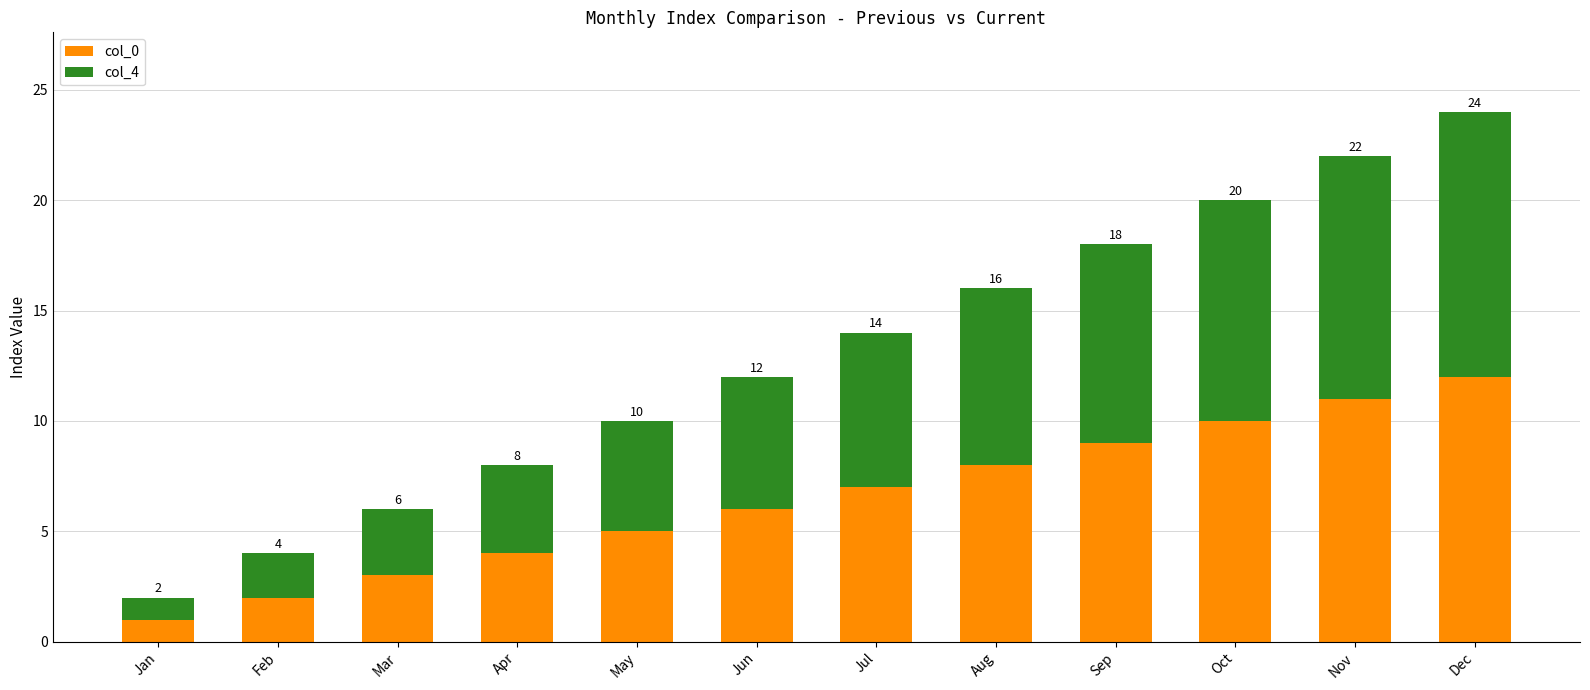

The col_0 series shows 12 at Dec. True or false?

True